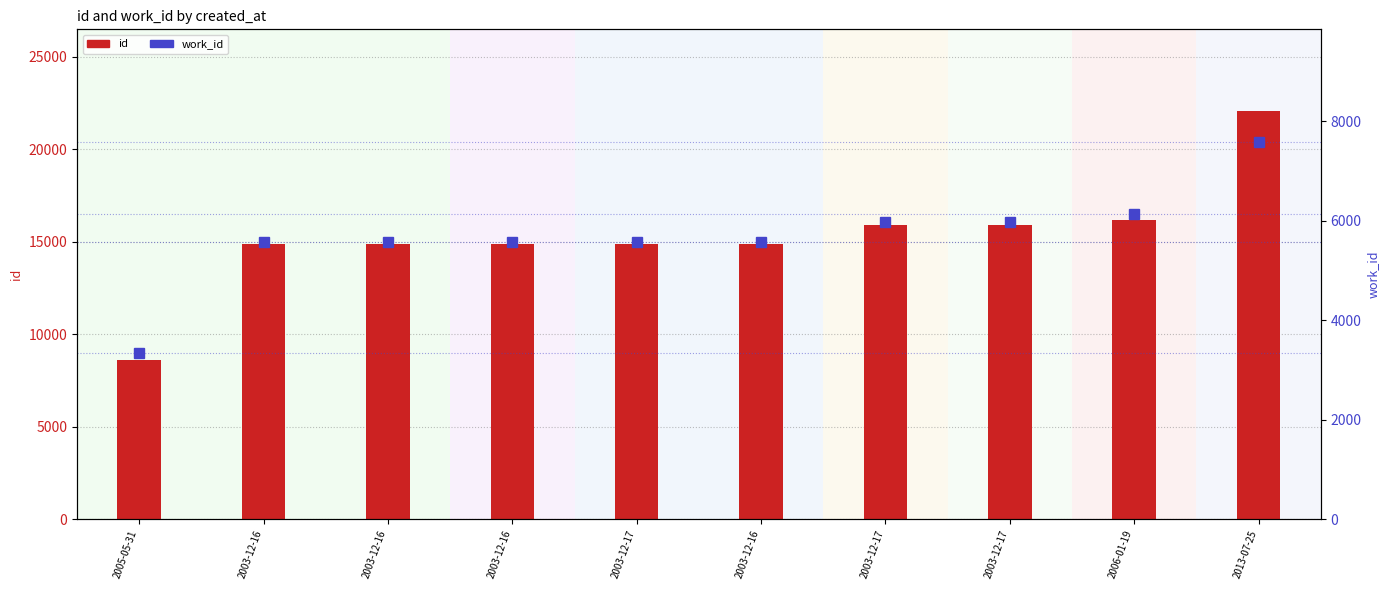

True or false: id has a value of 14877 at 2003-12-17.

True